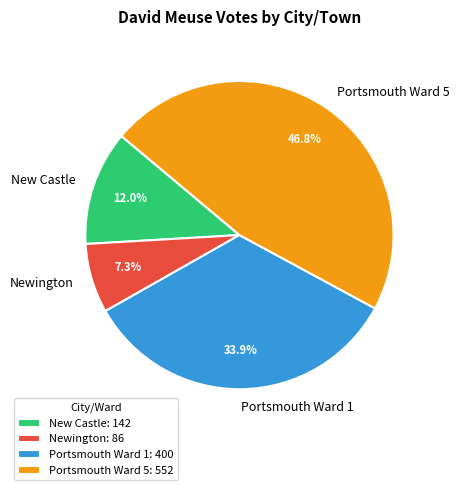

Is the sum of Newington and New Castle greater than half?

No